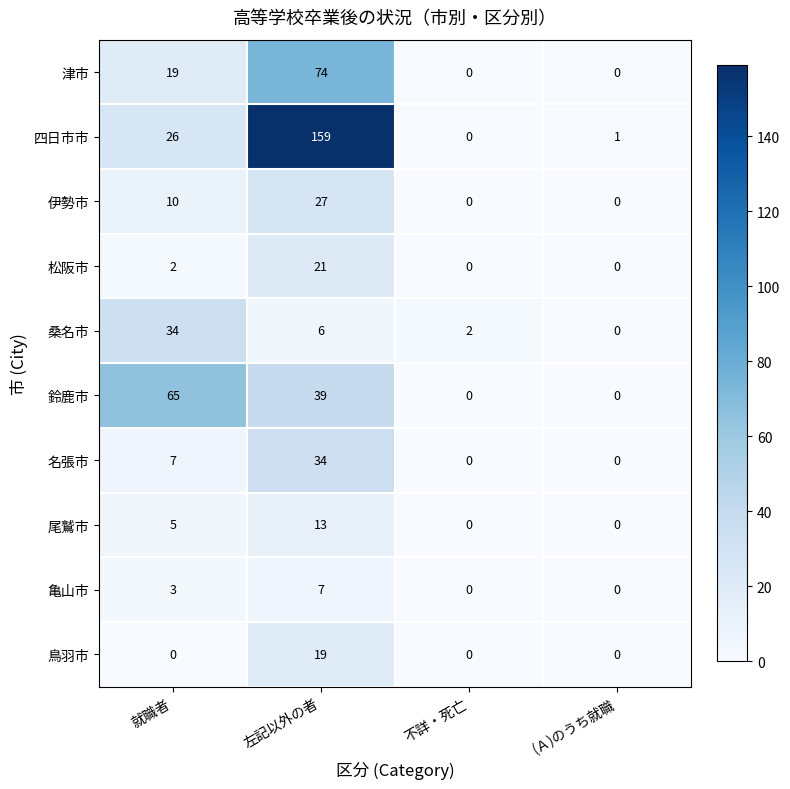

What is the greatest value displayed?

159